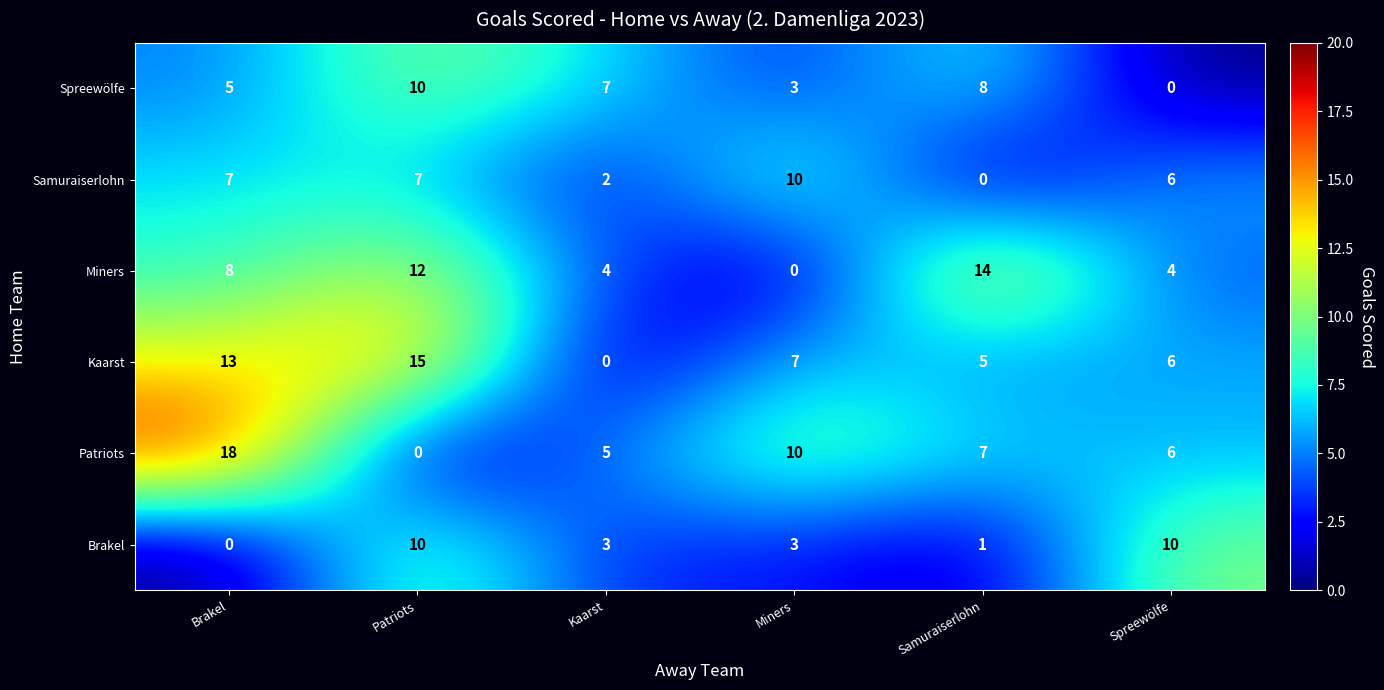

Is the value of Spreewölfe at Samuraiserlohn greater than the value of Samuraiserlohn at Patriots?

Yes